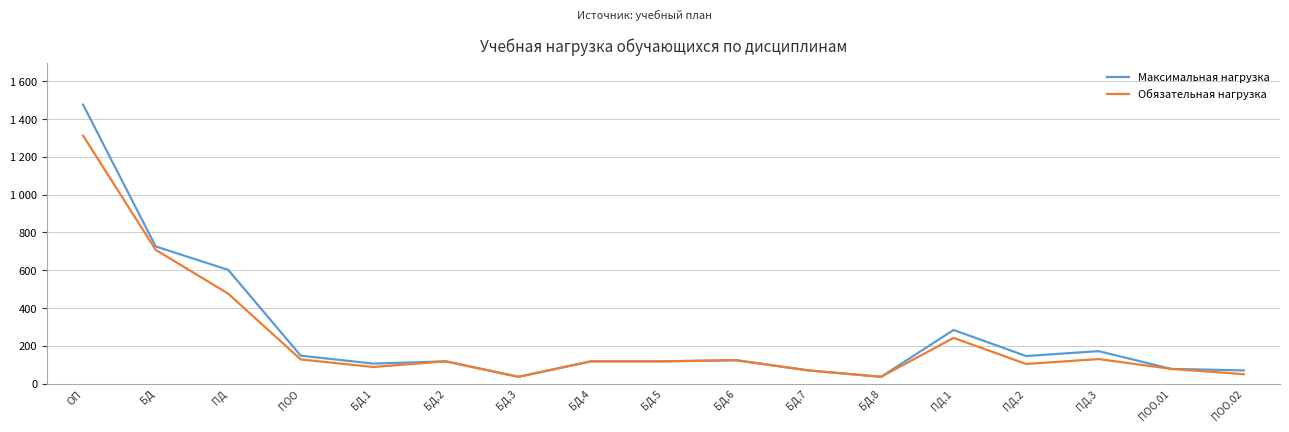

Where is the first local maximum for Обязательная нагрузка?

БД.2